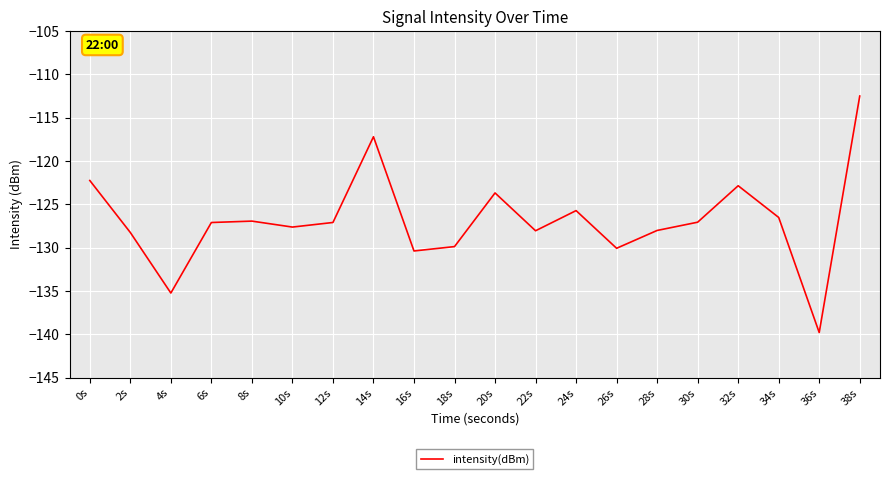

What is the smallest value displayed?

-139.8